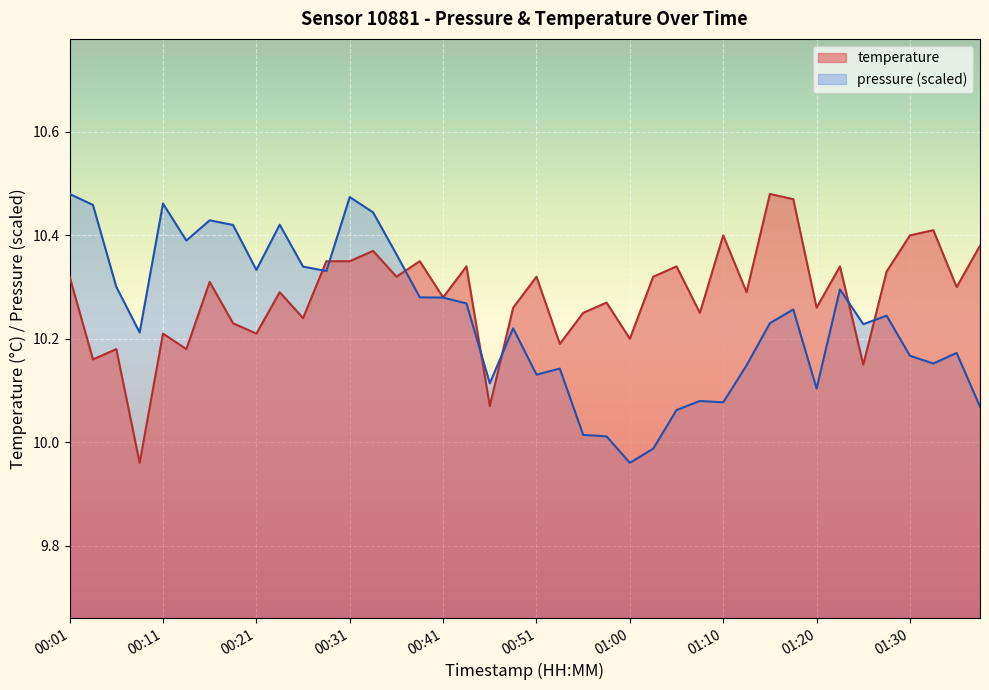

What is the label of the 26th point from the left?

01:03